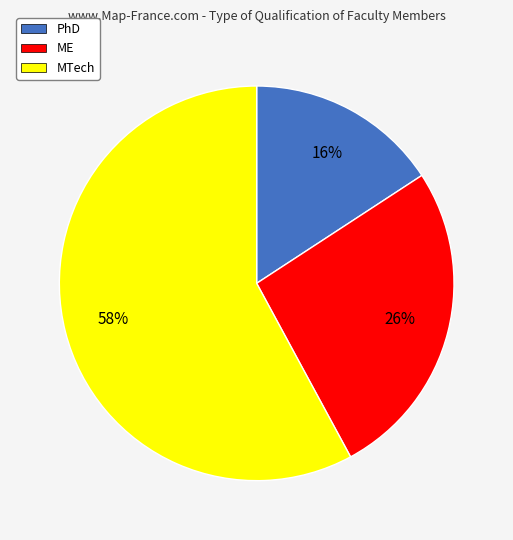

True or false: MTech accounts for 47% of the total.

False